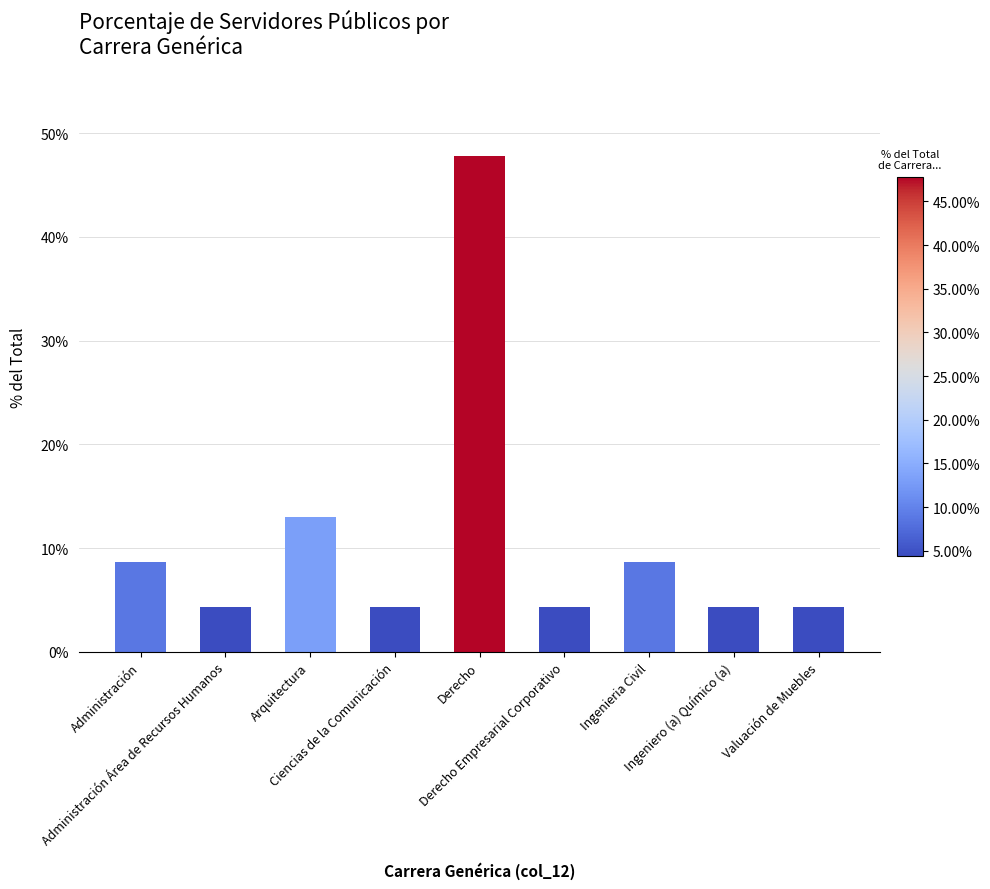

Where is the data nearest to the value 26?

Arquitectura